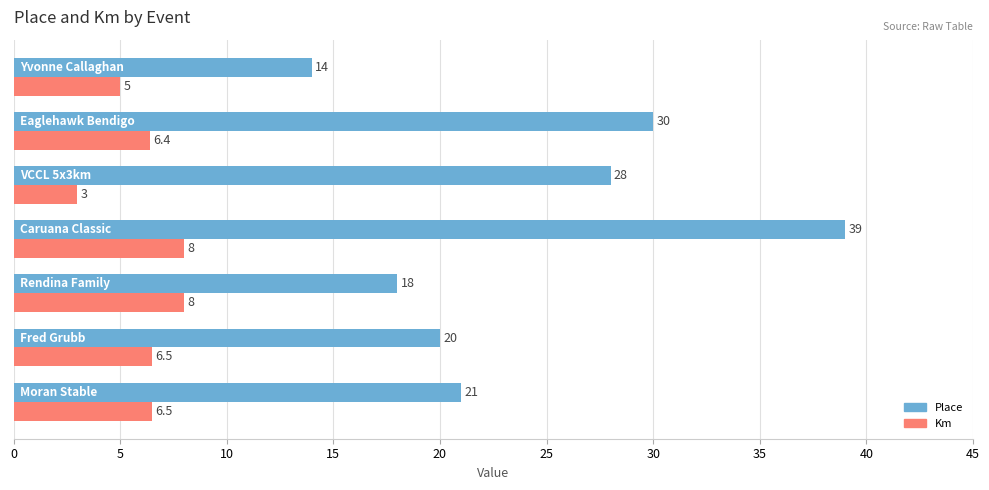

Which series has the largest total across all categories?

Place